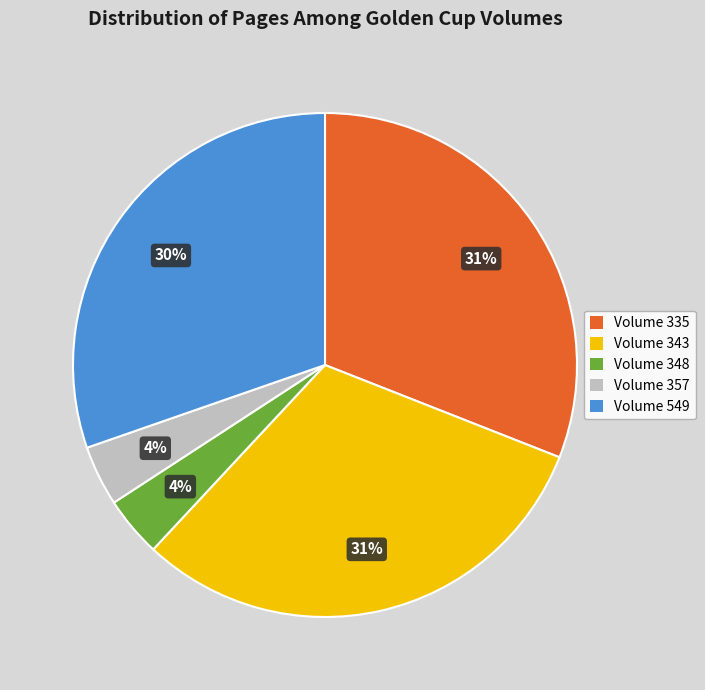

Is it true that Volume 343 is 40% of the pie?

False